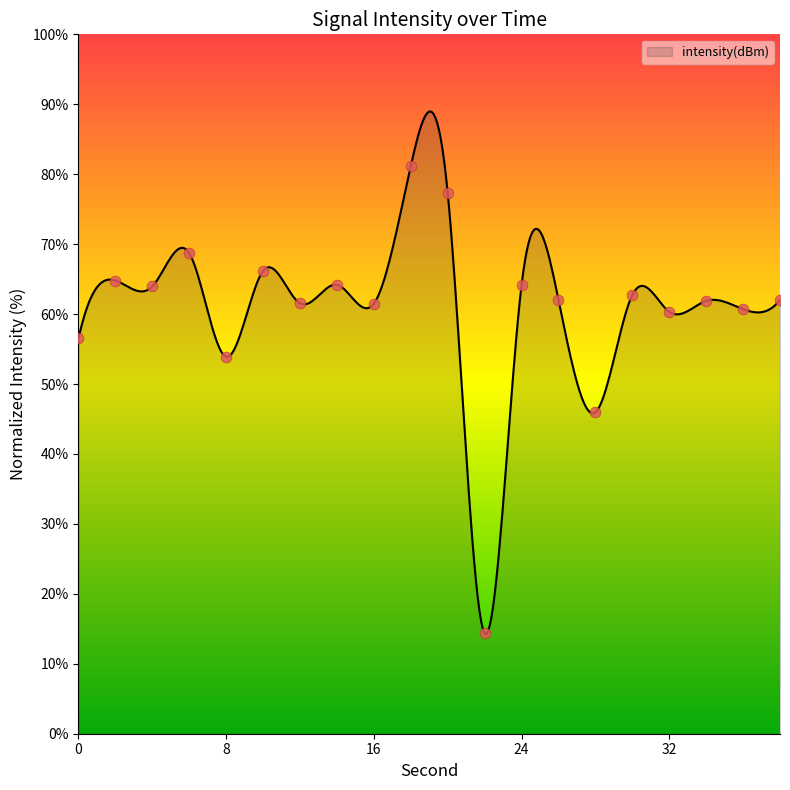

Which has a higher value, 32 or 24?

24